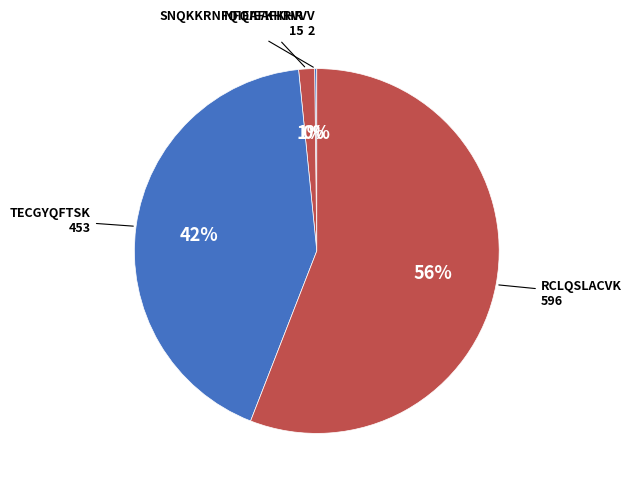

How many segments does this pie chart have?

4